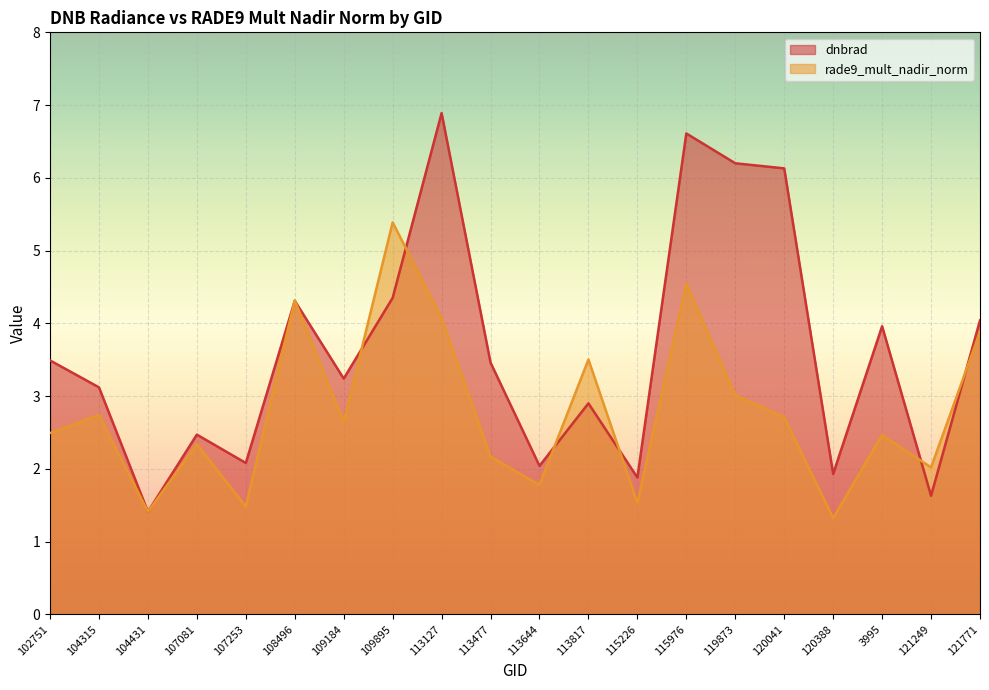

In dnbrad, how many points are lower than both neighbors (excluding endpoints)?

7